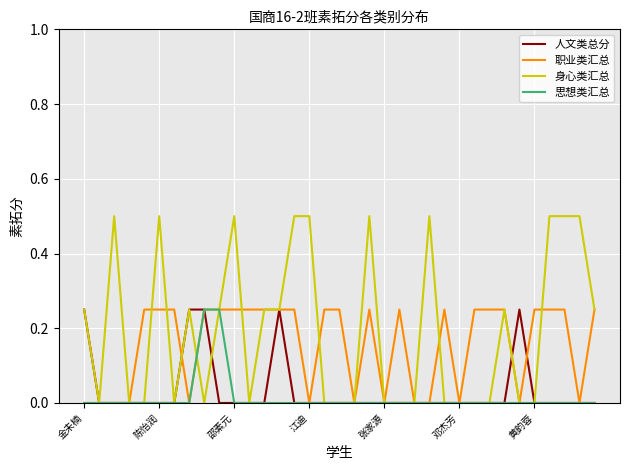

What is the maximum value shown in the chart?

0.5